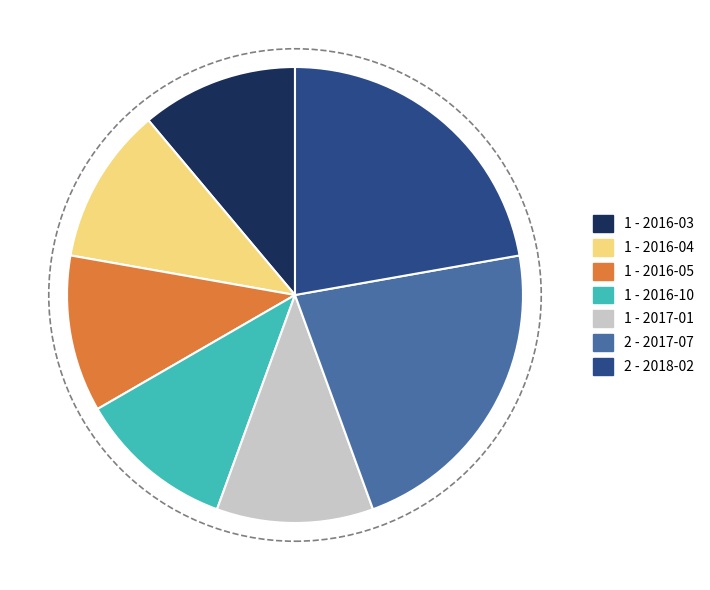

Is there any slice that represents more than half of the pie?

No